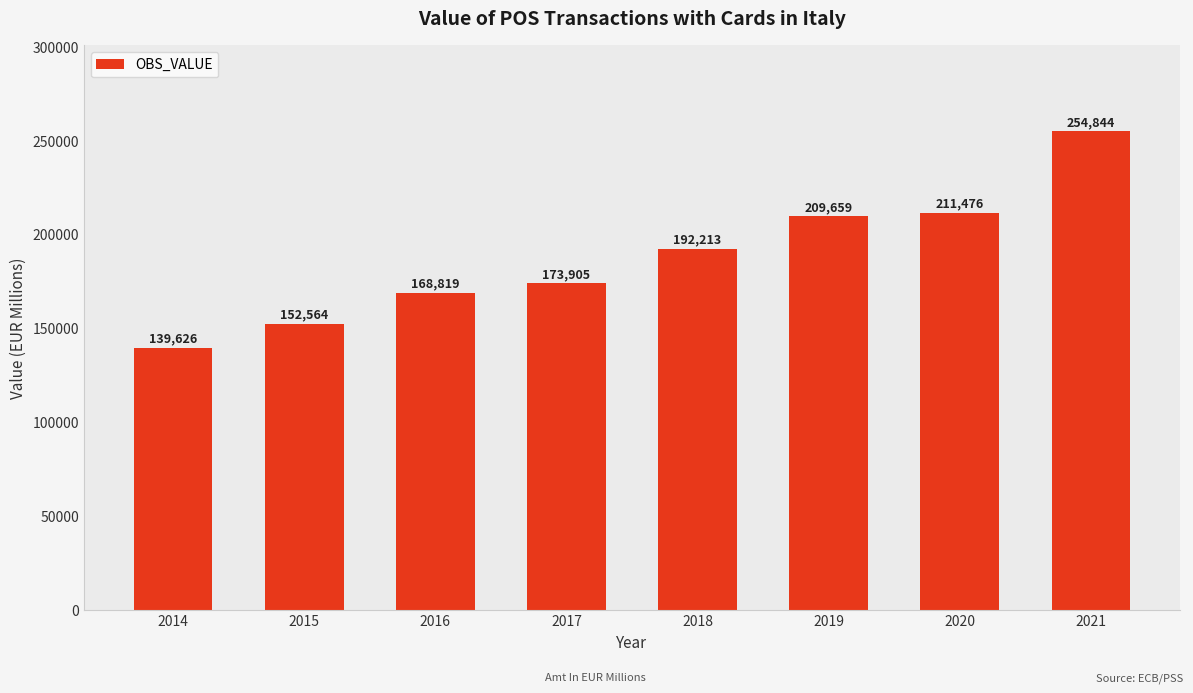

Read the value at 2018.

192213.0